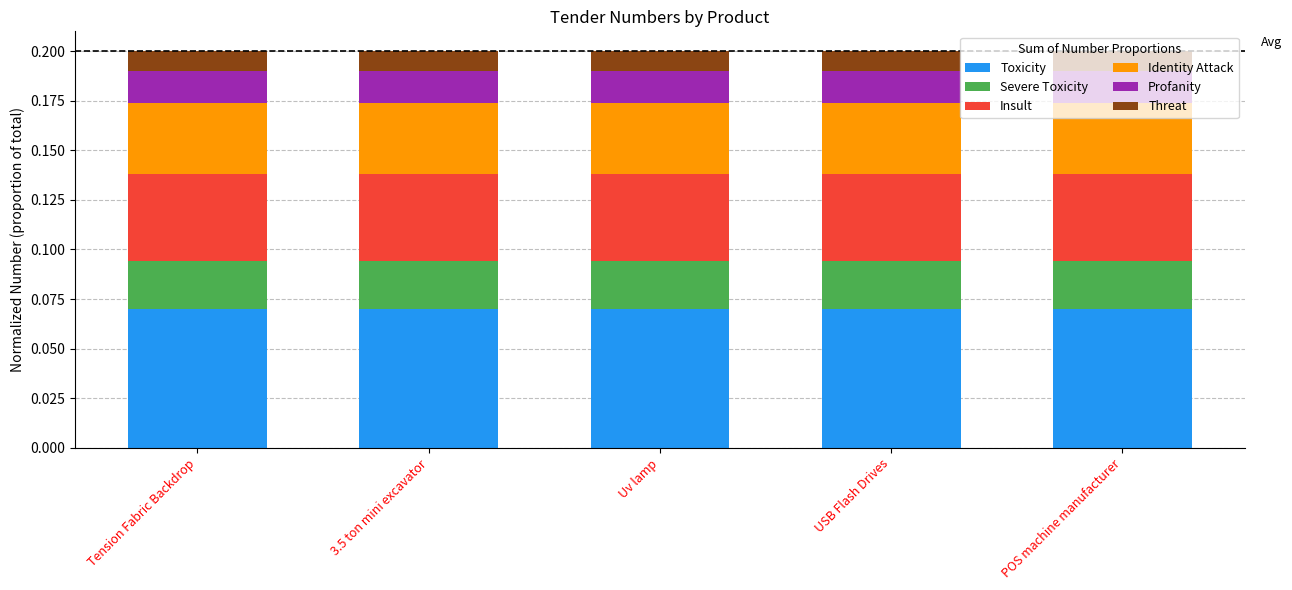

Is it true that Toxicity equals 0.0 at Uv lamp?

False